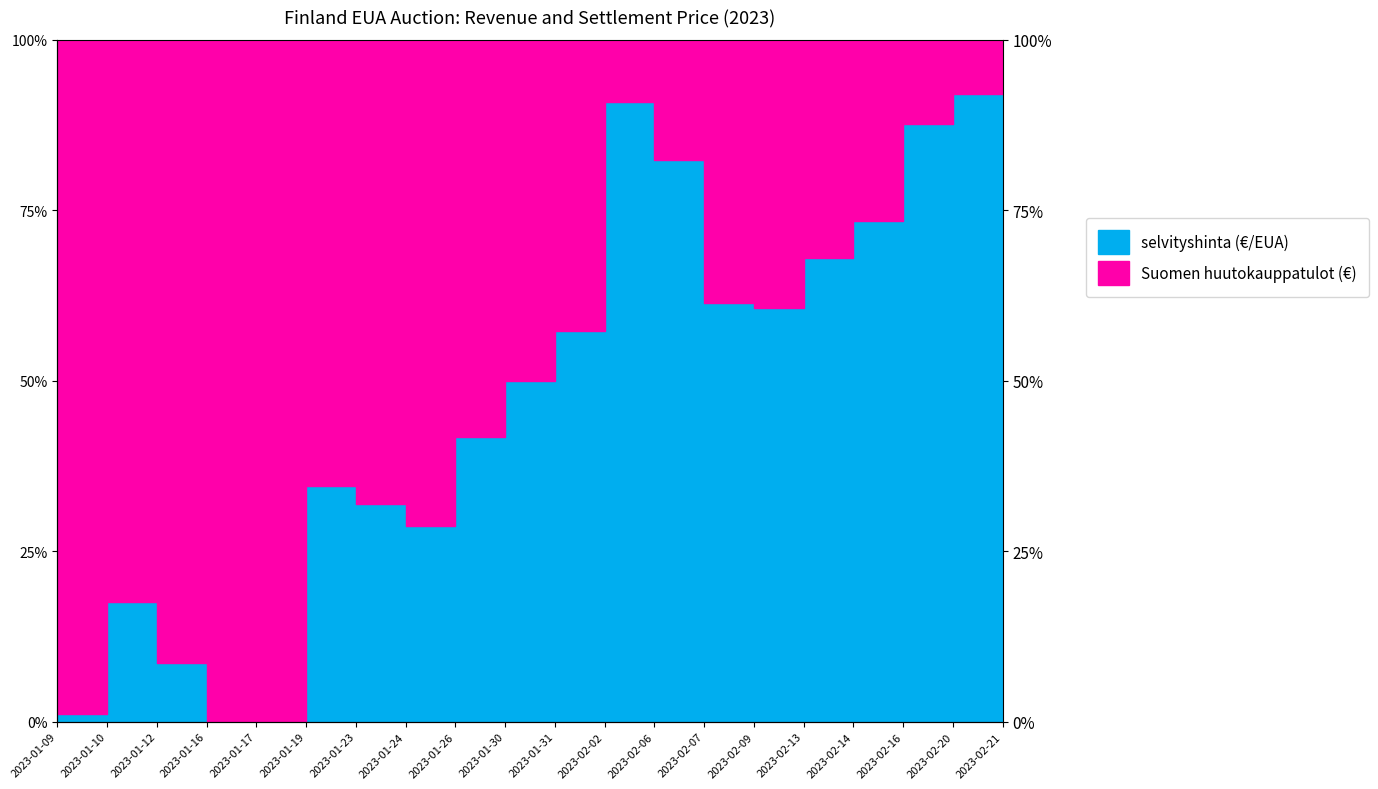

What is the greatest value displayed?

100.0